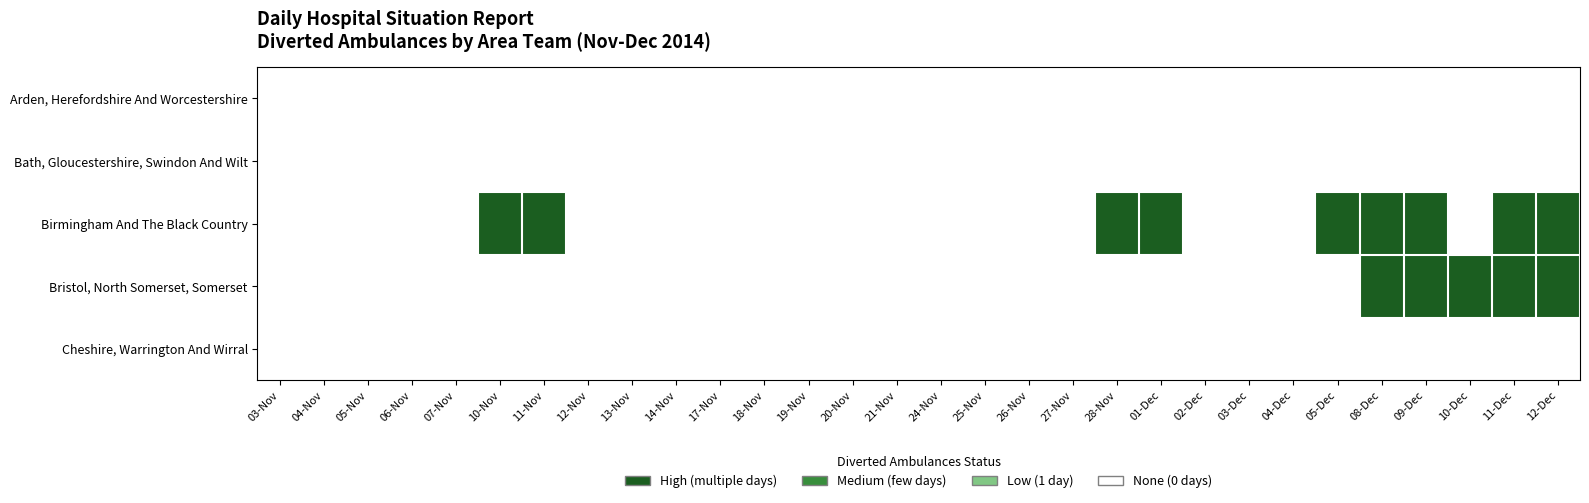

Rank the series by their maximum value, from highest to lowest.

Birmingham And The Black Country, Bristol, North Somerset, Somerset, Arden, Herefordshire And Worcestershire, Bath, Gloucestershire, Swindon And Wilt, Cheshire, Warrington And Wirral